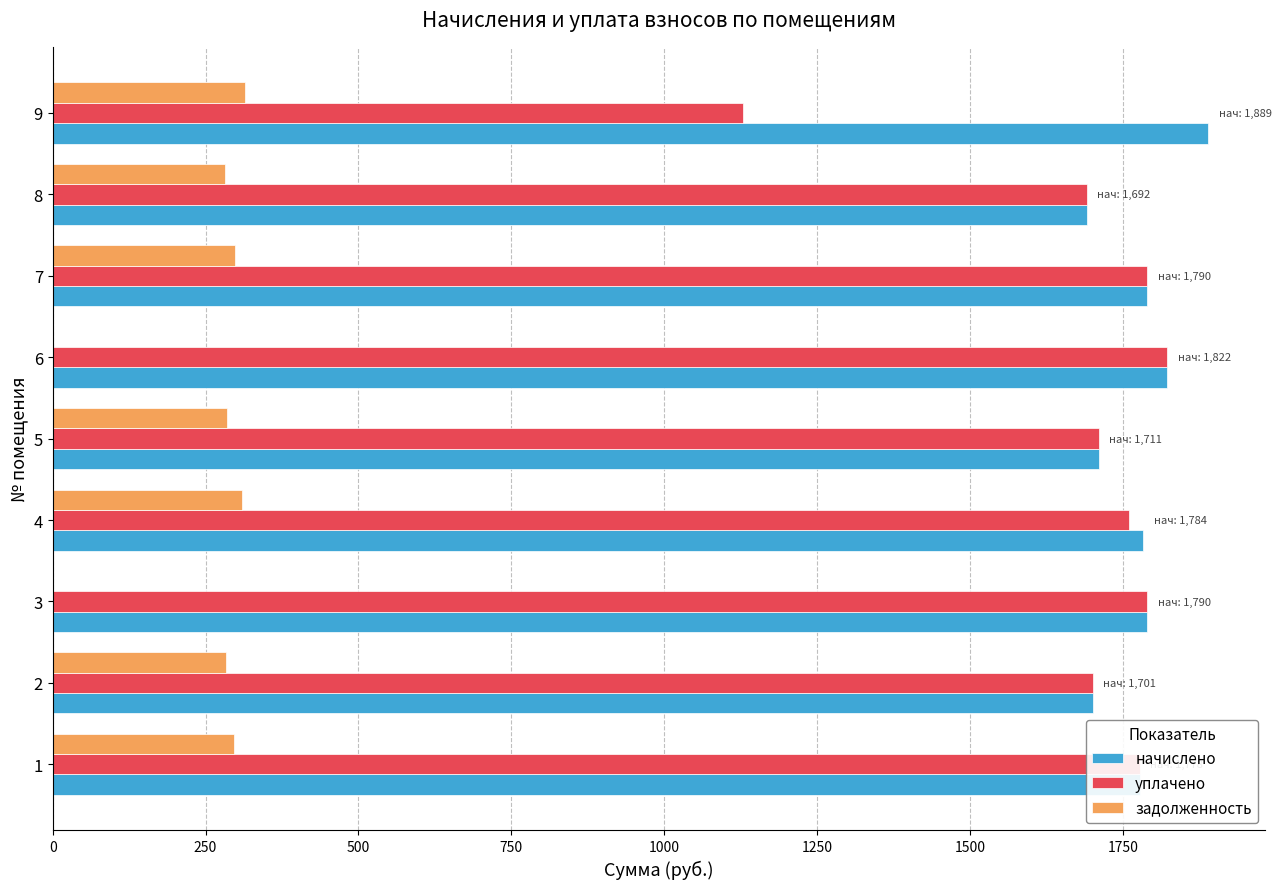

What is the average value of the начислено series?

1773.0